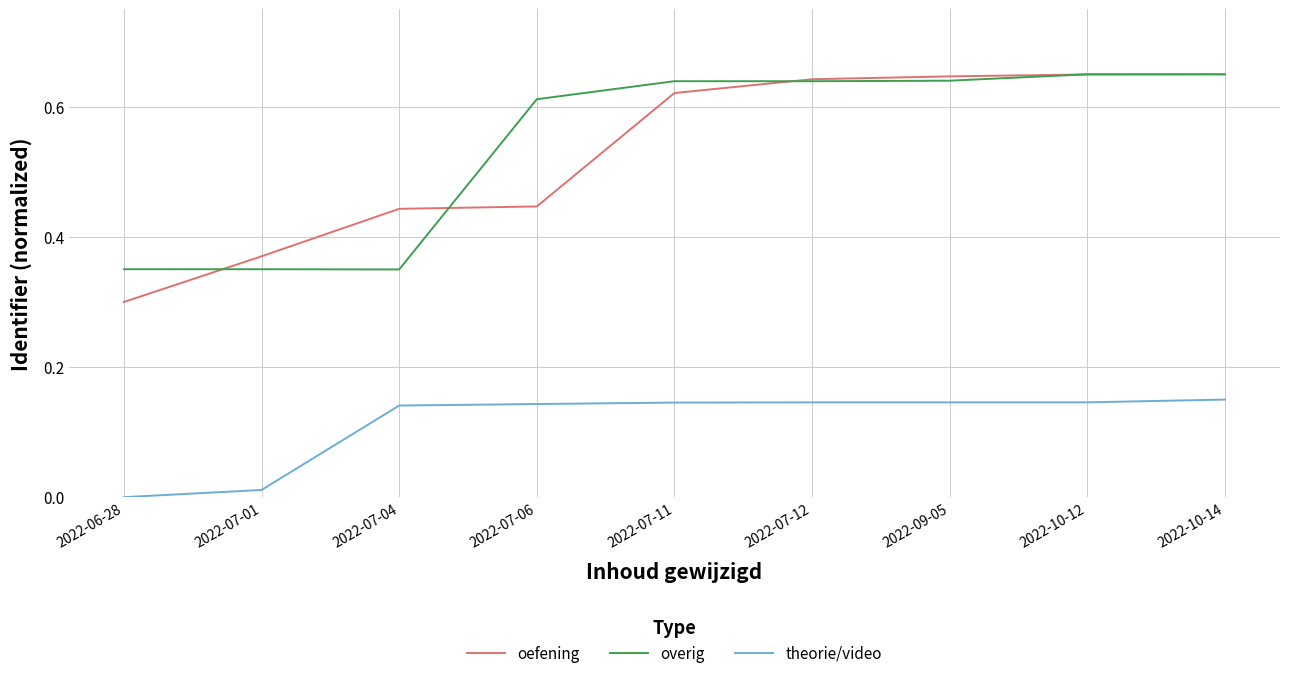

At 2022-07-04, list the series in order from largest to smallest.

oefening, overig, theorie/video